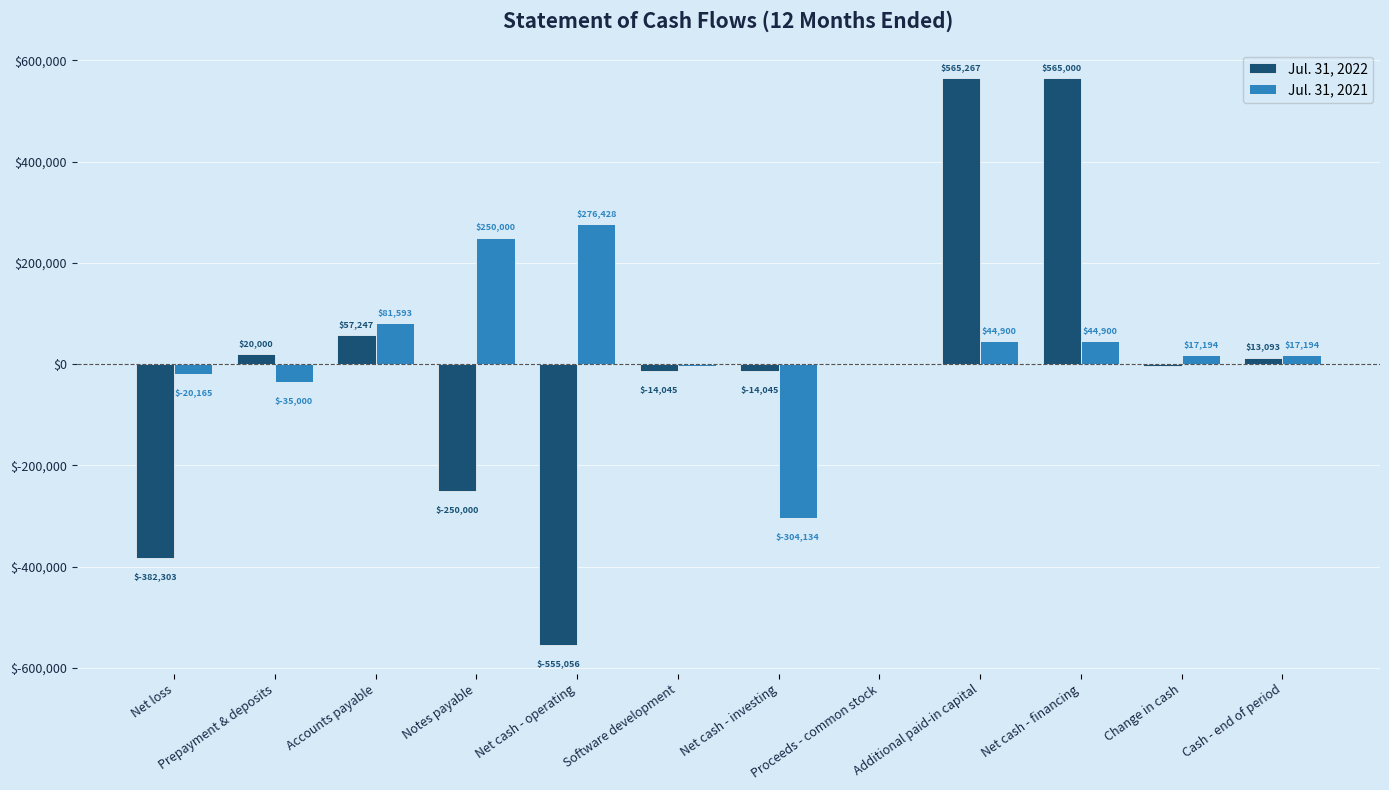

Reading left to right, extract all data points from this chart.

Jul. 31, 2022: Net loss=-382303	Prepayment & deposits=20000	Accounts payable=57247	Notes payable=-250000	Net cash - operating=-555056	Software development=-14045	Net cash - investing=-14045	Proceeds - common stock=-267	Additional paid-in capital=565267	Net cash - financing=565000	Change in cash=-4102	Cash - end of period=13093
Jul. 31, 2021: Net loss=-20165	Prepayment & deposits=-35000	Accounts payable=81593	Notes payable=250000	Net cash - operating=276428	Software development=-4134	Net cash - investing=-304134	Proceeds - common stock=0	Additional paid-in capital=44900	Net cash - financing=44900	Change in cash=17194	Cash - end of period=17194